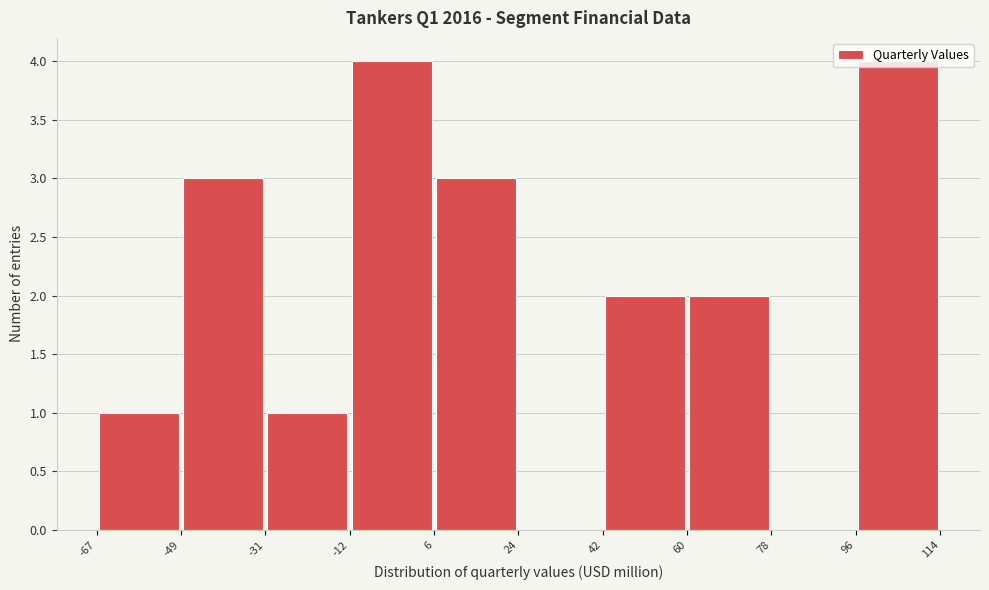

Reading left to right, list every bar in this chart as the range it spans on the x-axis followed by its height. The values are not printed on the chart, so give them approximately, as read against the axis.

-67 to -49: 1
-49 to -31: 3
-31 to -12: 1
-12 to 6: 4
6 to 24: 3
24 to 42: 0
42 to 60: 2
60 to 78: 2
78 to 96: 0
96 to 114: 4